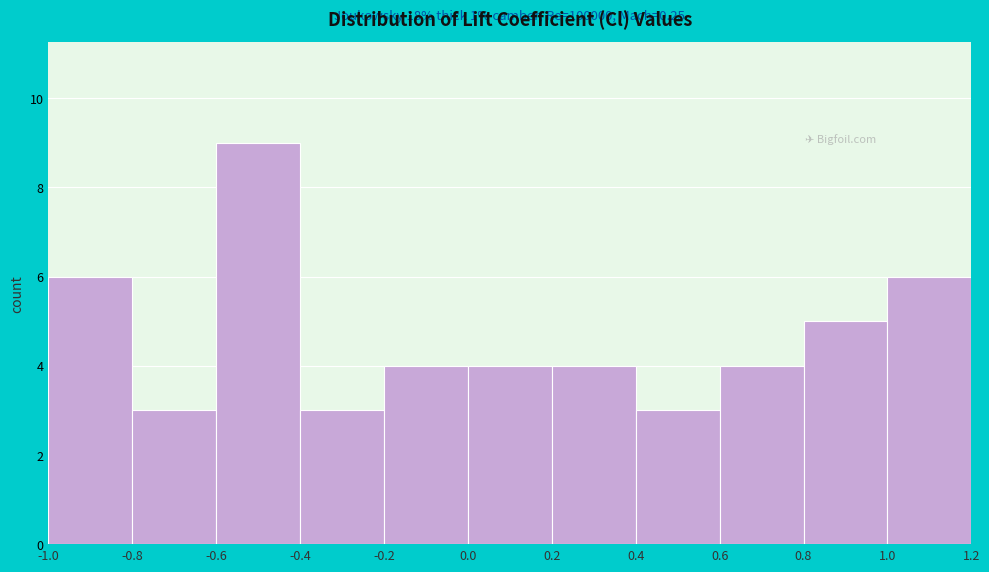

Over which range of the x-axis is the bar tallest?

-0.6 to -0.4